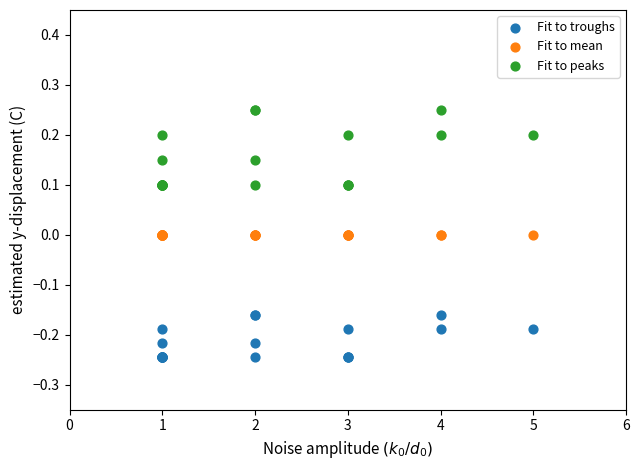

Which series contains the lowest Y value?

Fit to troughs